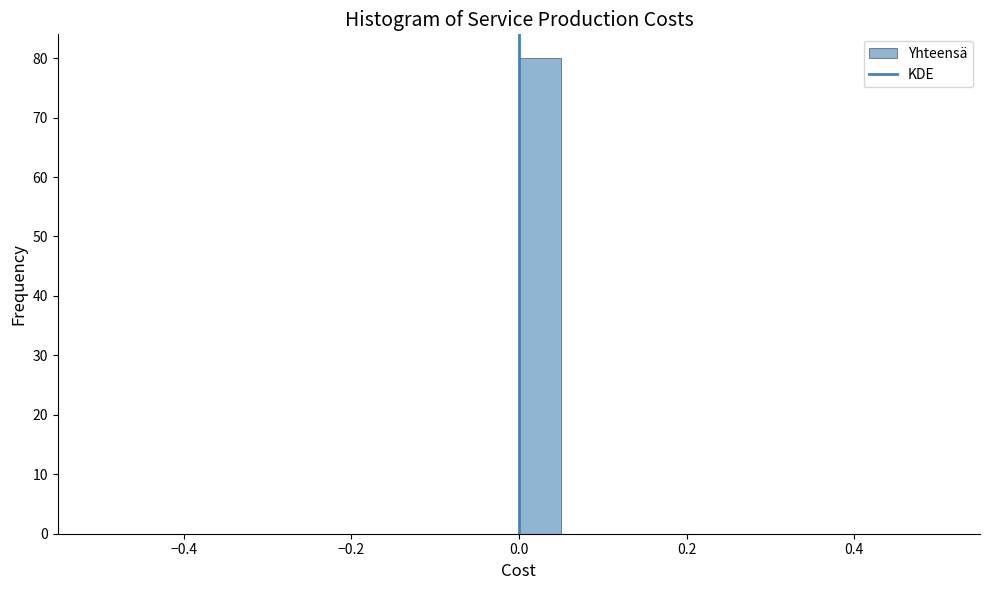

Read against the x-axis, roughly where is the centre of the tallest bar?

0.02